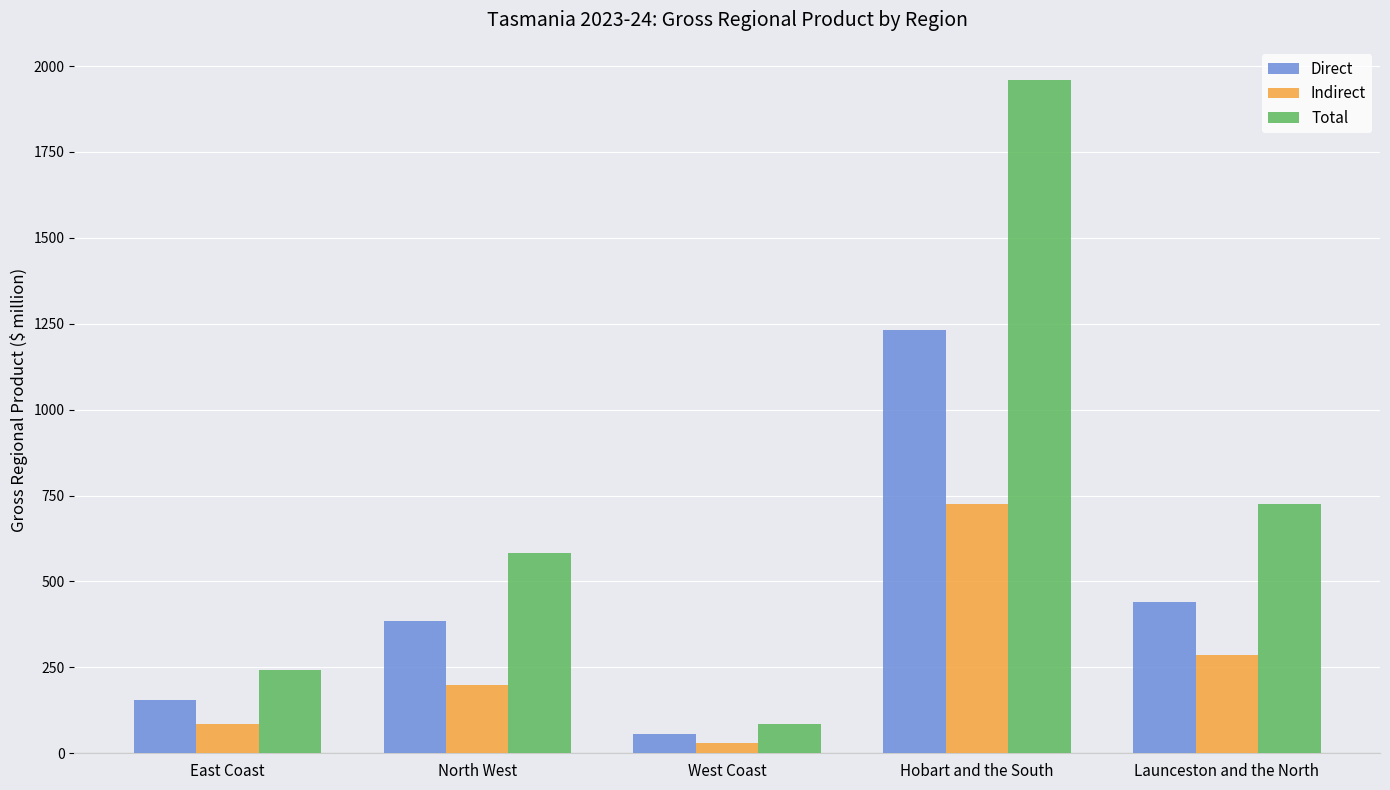

The Direct series shows 221.6 at East Coast. True or false?

False